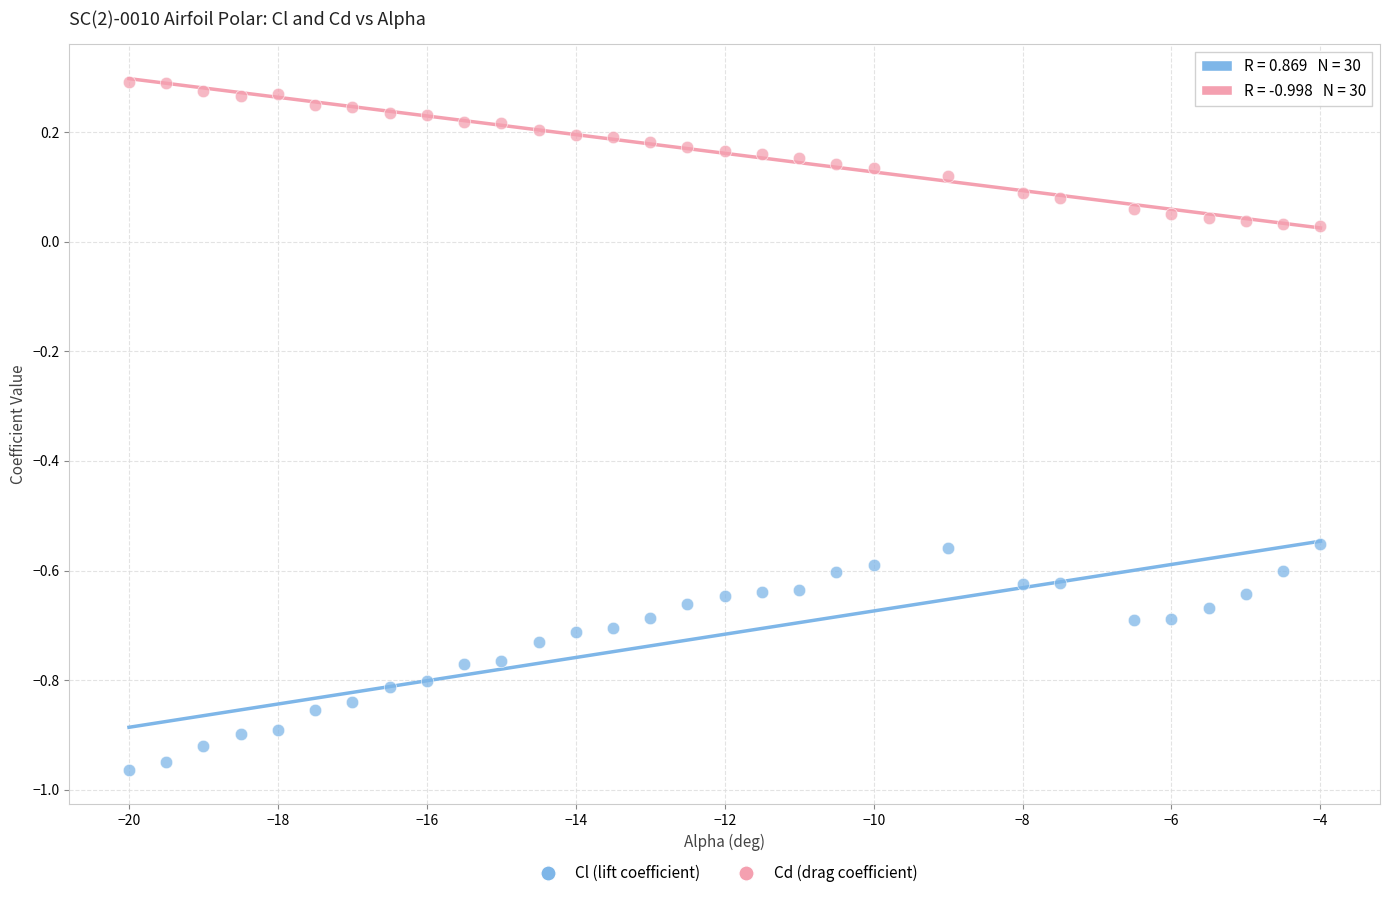

Which series contains the highest Y value?

Cd (drag coefficient)